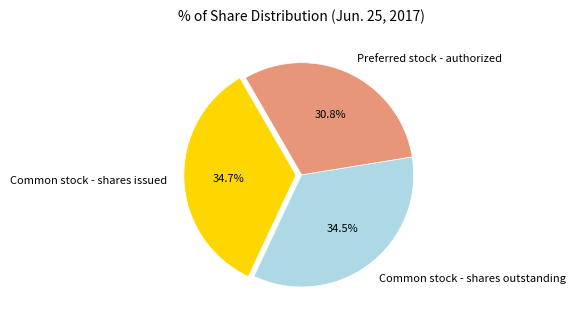

To the nearest percent, what is the difference between the largest and smallest slice percentages?

4%